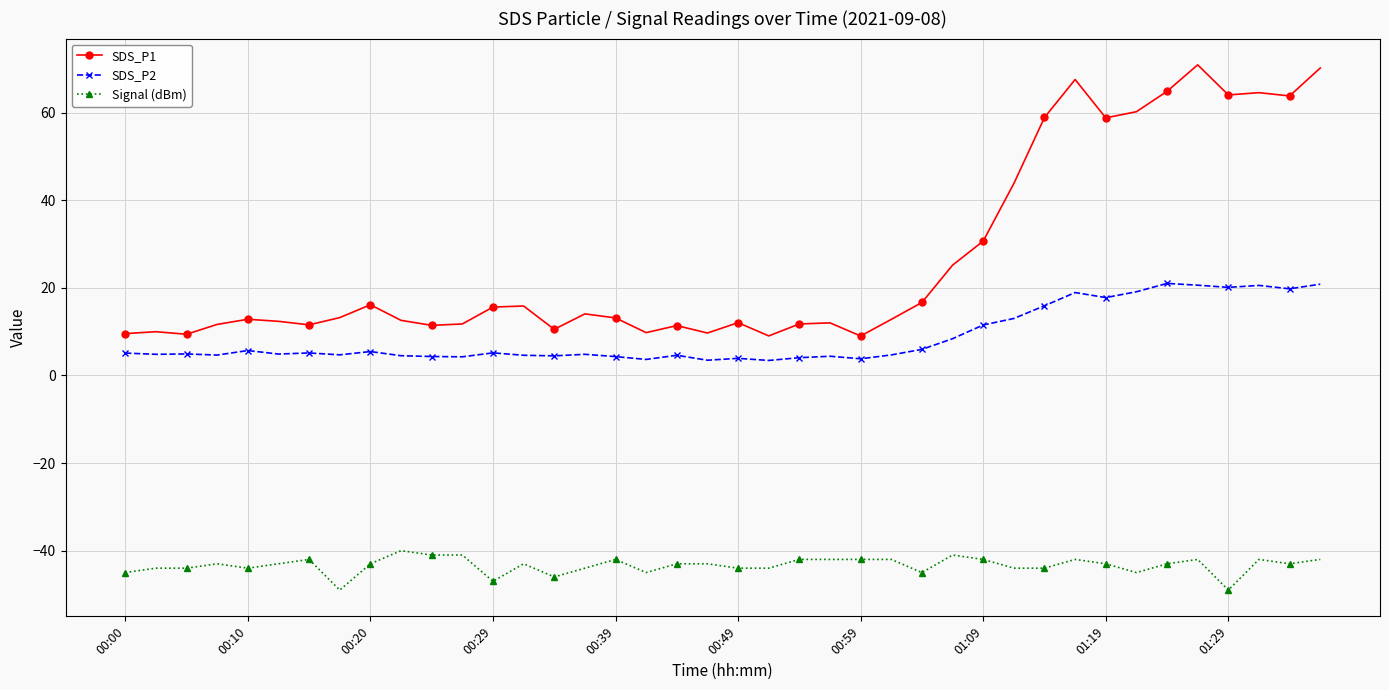

Which series has the largest total across all categories?

SDS_P1